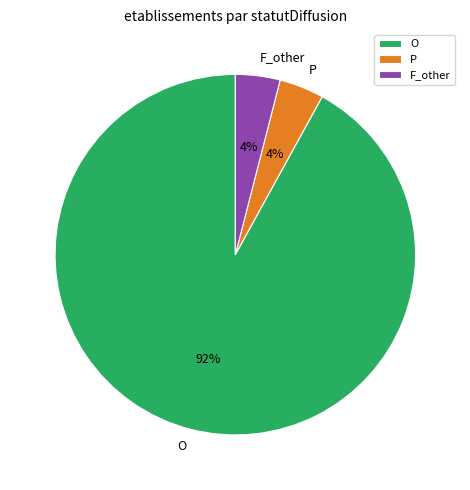

Which category has the biggest portion of the pie?

O